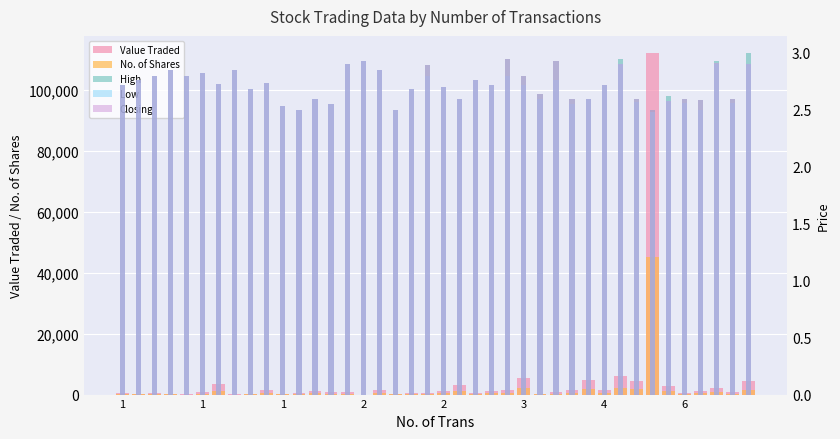

At which label is Closing closest to 2?

11